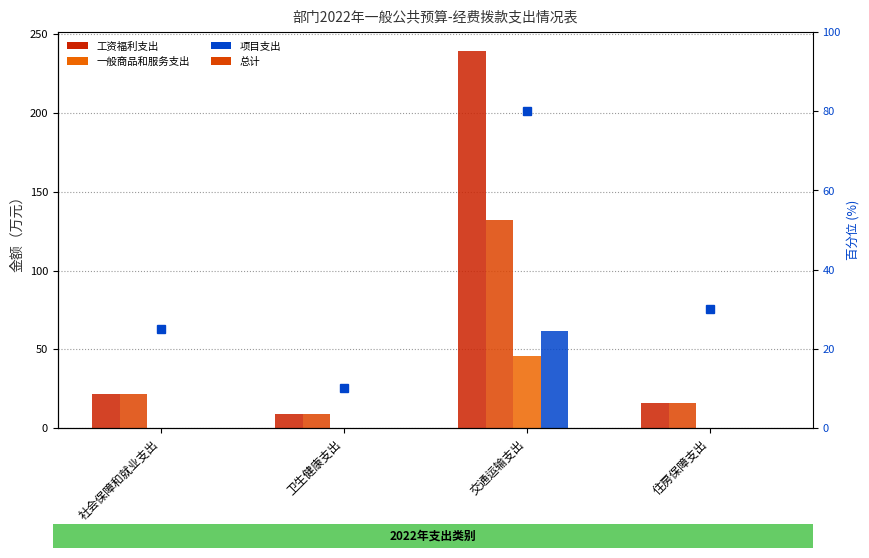

Which category has the lowest value in the 对个人和家庭的补助 series?

社会保障和就业支出